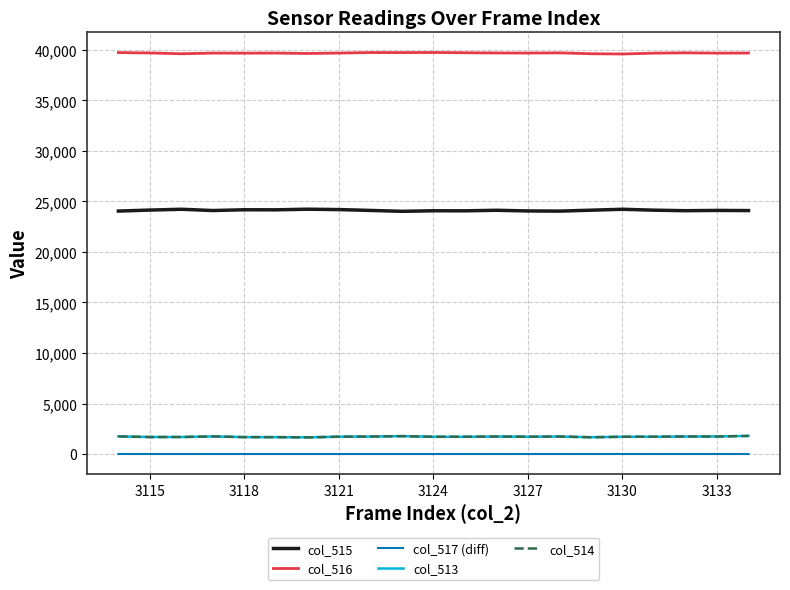

What is the maximum value shown in the chart?

39749